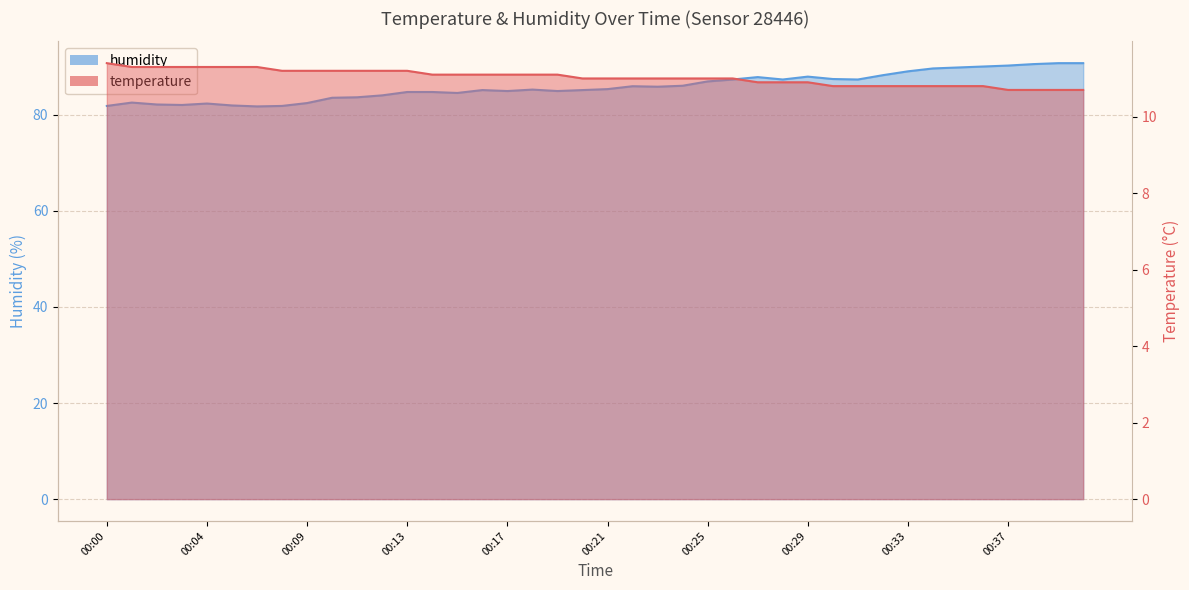

Does the chart display data point markers on the line(s)?

No